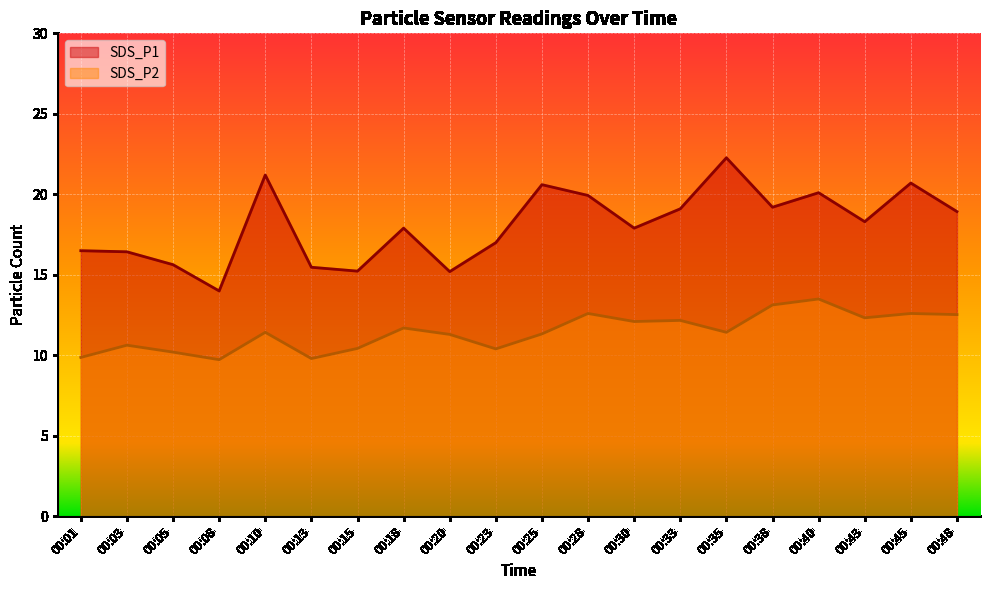

What is the difference between the maximum and second lowest values in the SDS_P2 series?

3.7